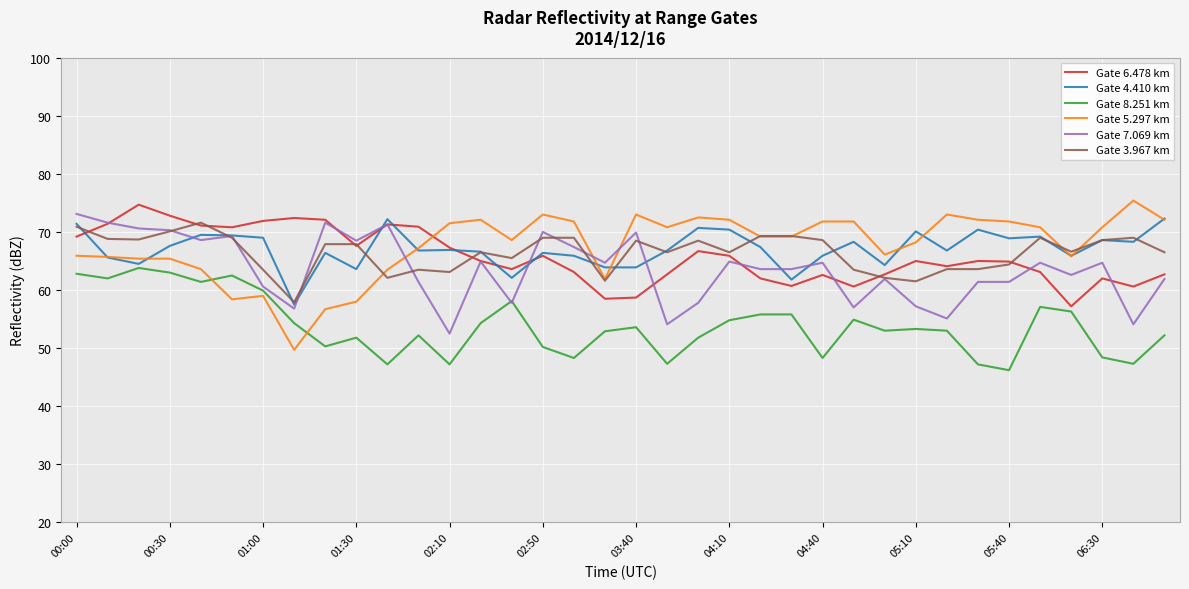

What is the highest value of the Gate 3.967 km series?

71.6